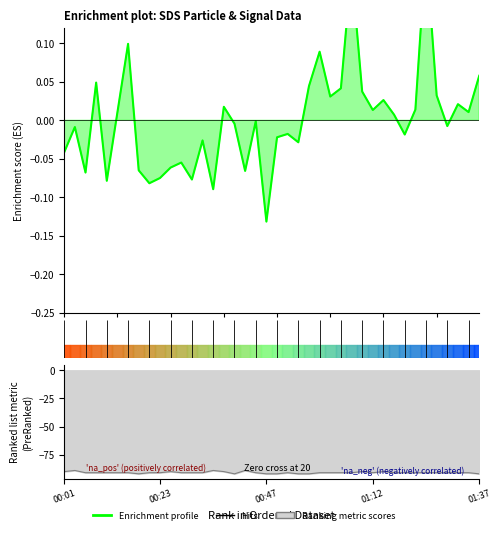

Count the number of data series in this chart.

1